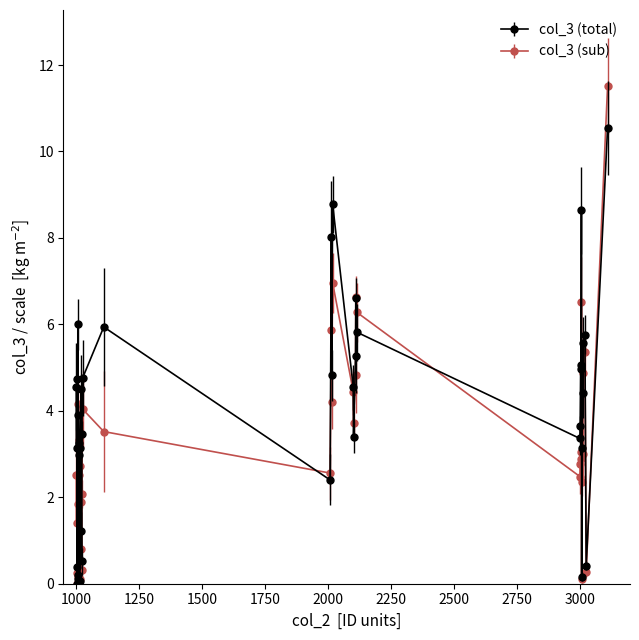

What are all the series names shown in the legend?

col_3 (total), col_3 (sub)